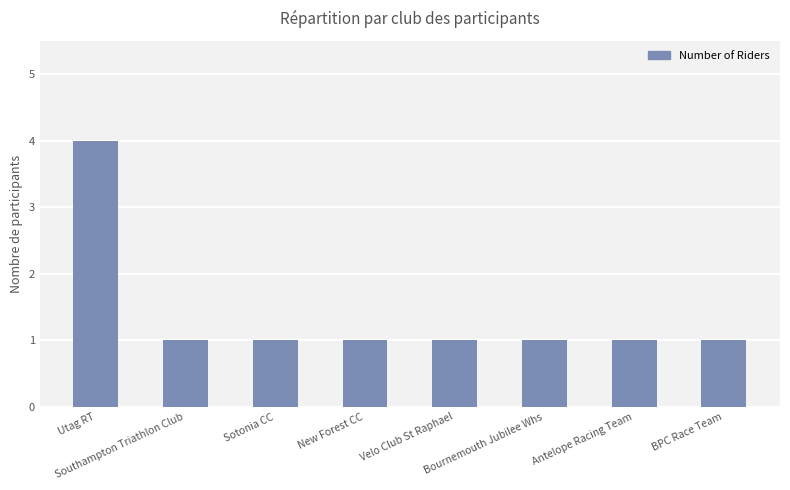

The value at BPC Race Team is 0. True or false?

False